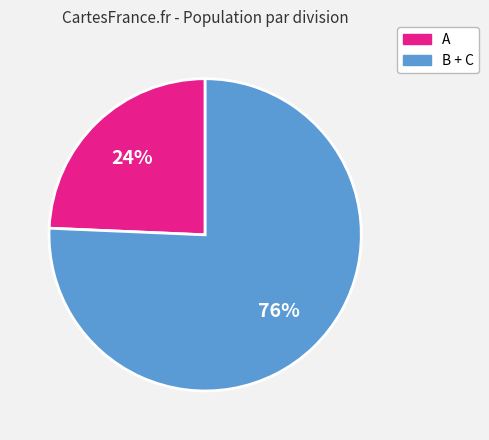

To the nearest percent, what is the average slice percentage?

50%